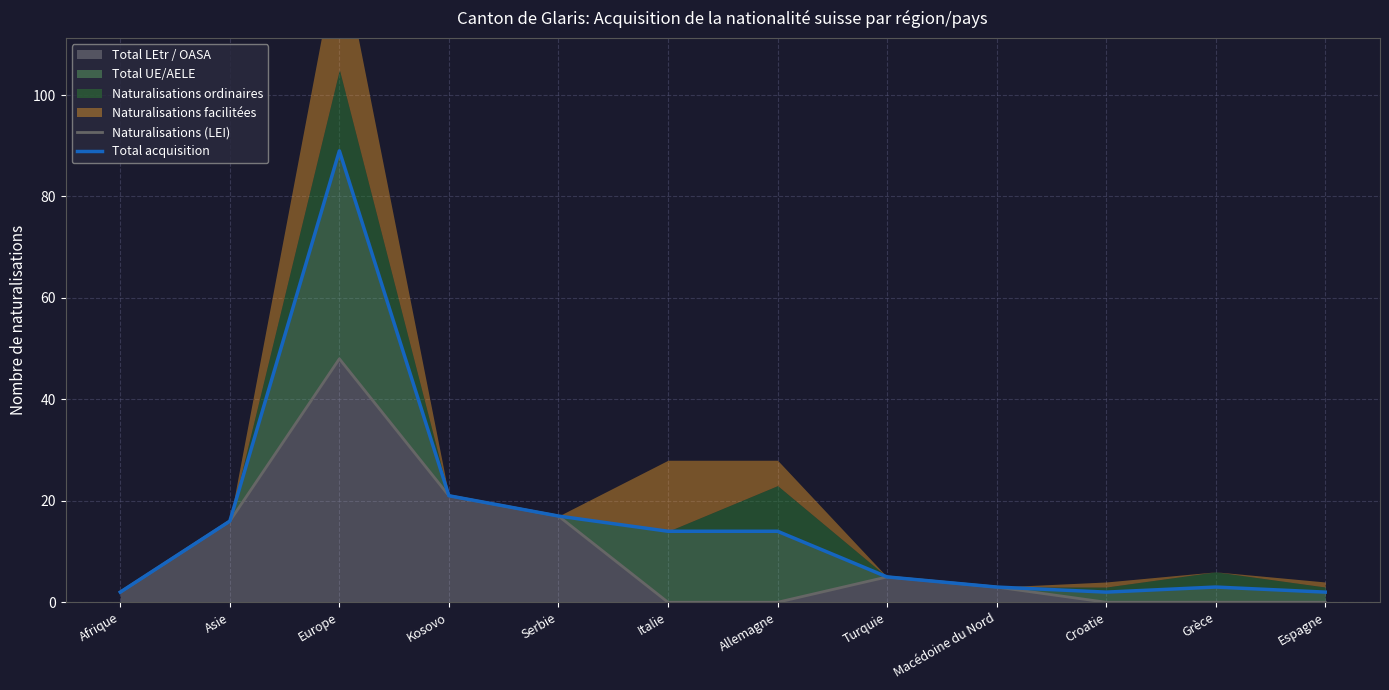

What is the difference between the second highest and second lowest values in the Naturalisations (LEI) series?

21